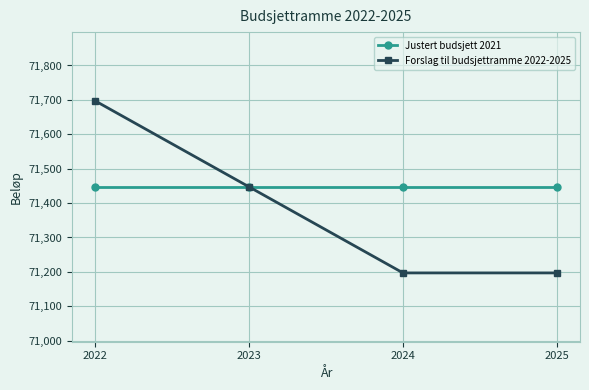

Count the Forslag til budsjettramme 2022-2025 values in the range 71197 to 71697.

4